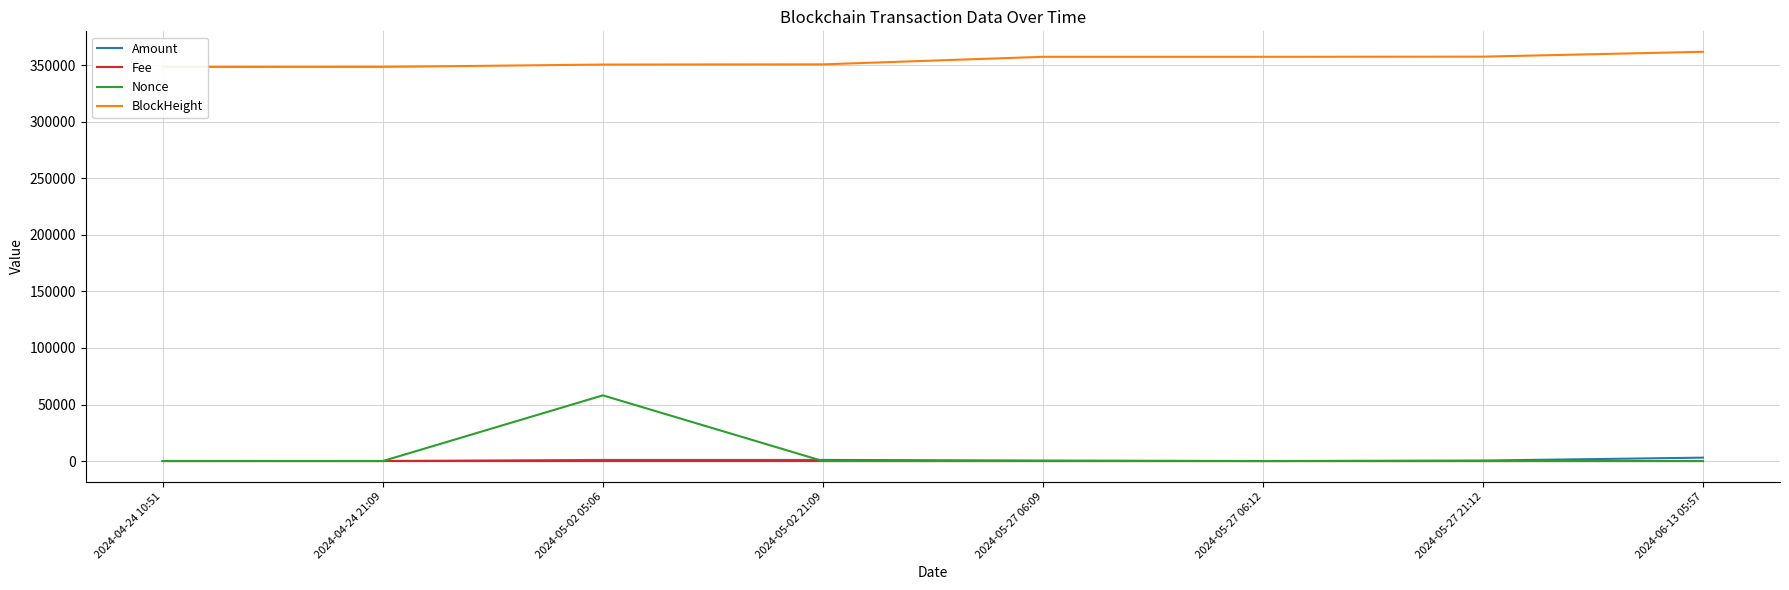

List the labels in order of Amount value, largest first.

2024-06-13 05:57, 2024-05-02 05:06, 2024-05-02 21:09, 2024-05-27 21:12, 2024-05-27 06:09, 2024-04-24 10:51, 2024-04-24 21:09, 2024-05-27 06:12